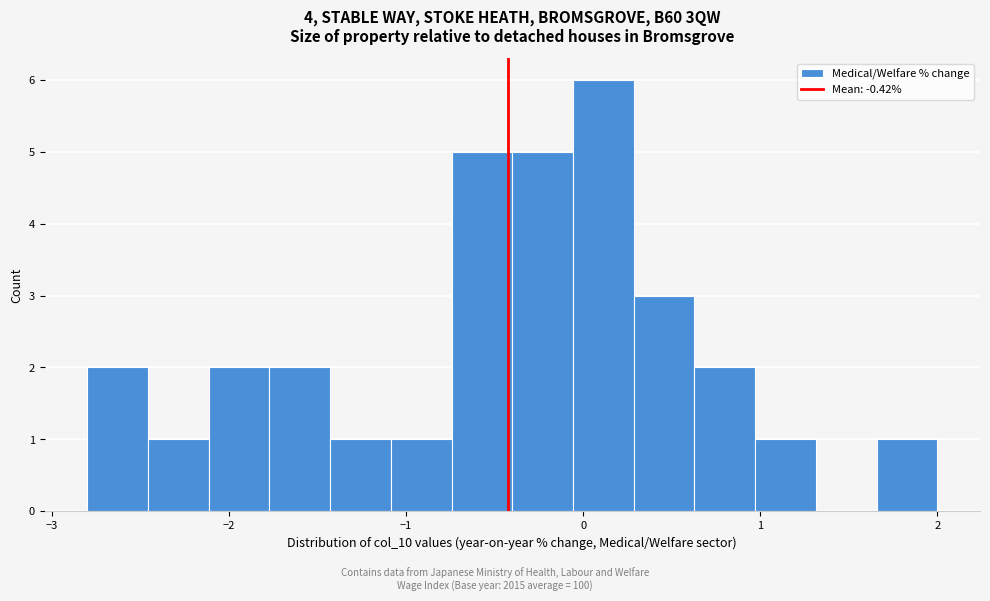

Read against the x-axis, roughly where is the centre of the tallest bar?

0.1